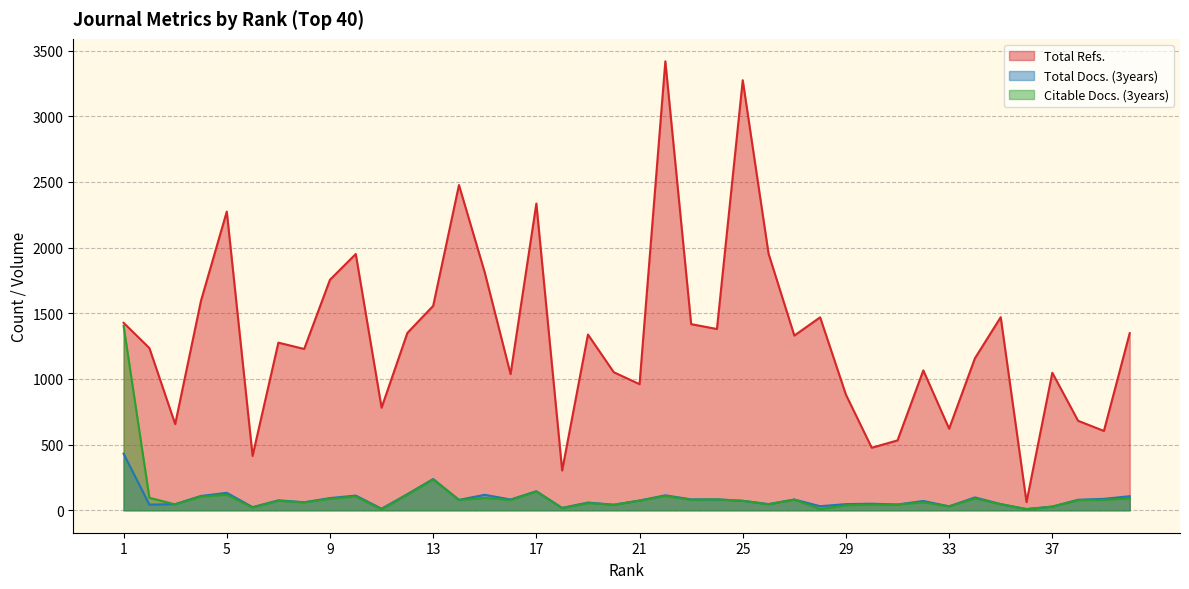

What is the highest value of the Citable Docs. (3years) series?

1404